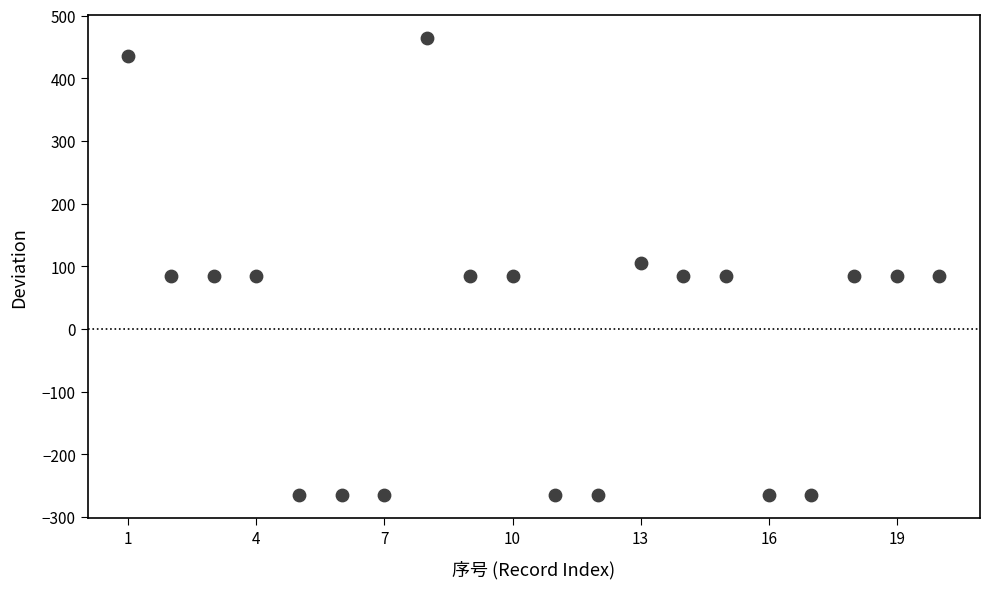

What is the range of Y values (max minus min)?

730